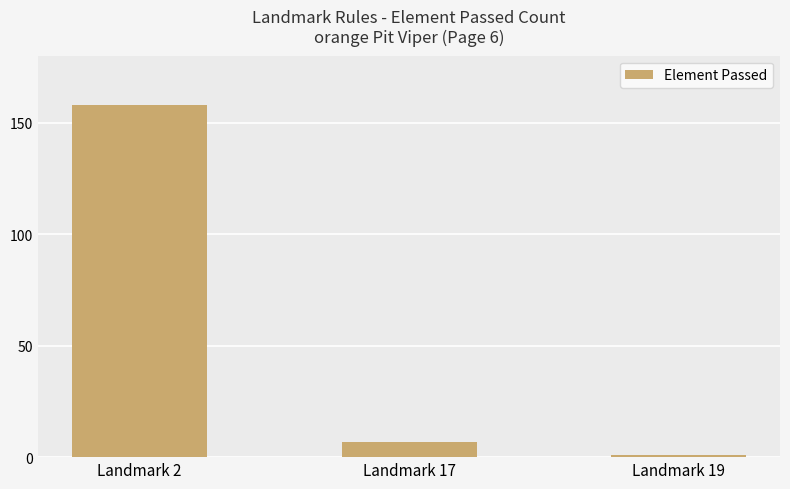

What is the minimum value shown in the chart?

1